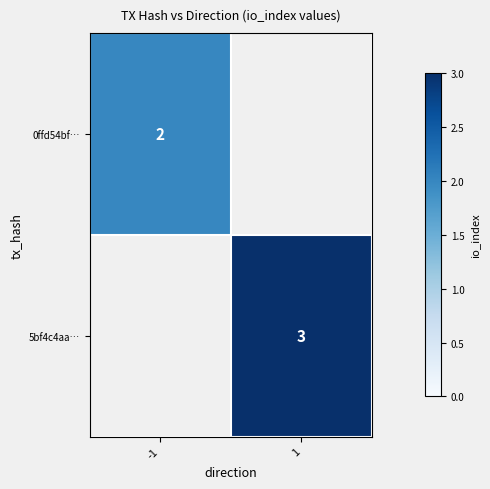

Is it true that 0ffd54bf… equals 1 at -1?

False